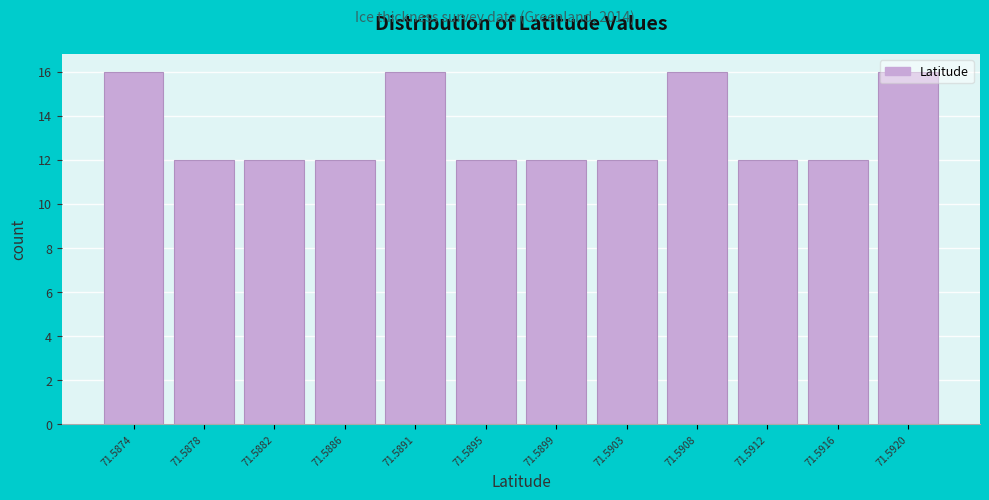

What is the smallest value displayed?

12